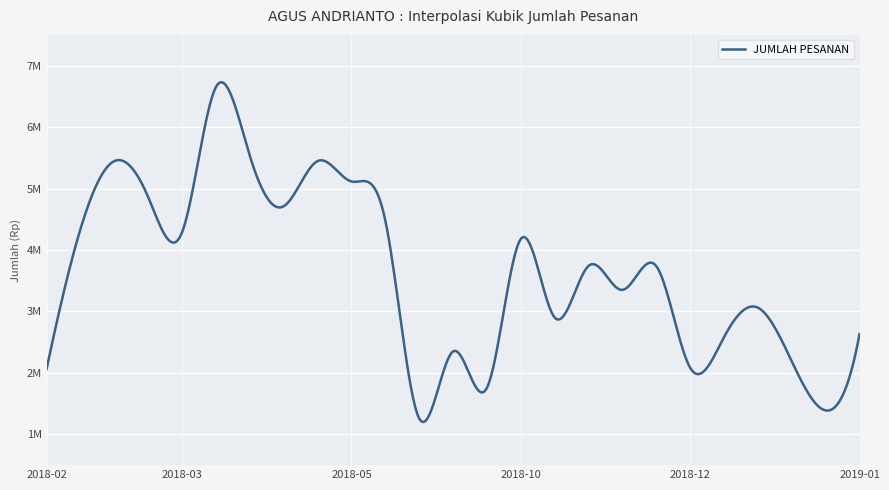

Does the chart have visible grid lines?

Yes